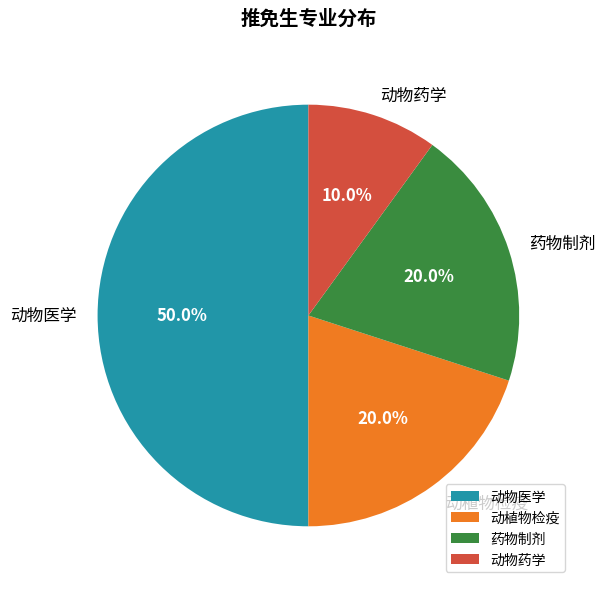

To the nearest percent, what is the combined percentage of 药物制剂 and 动物医学?

70%